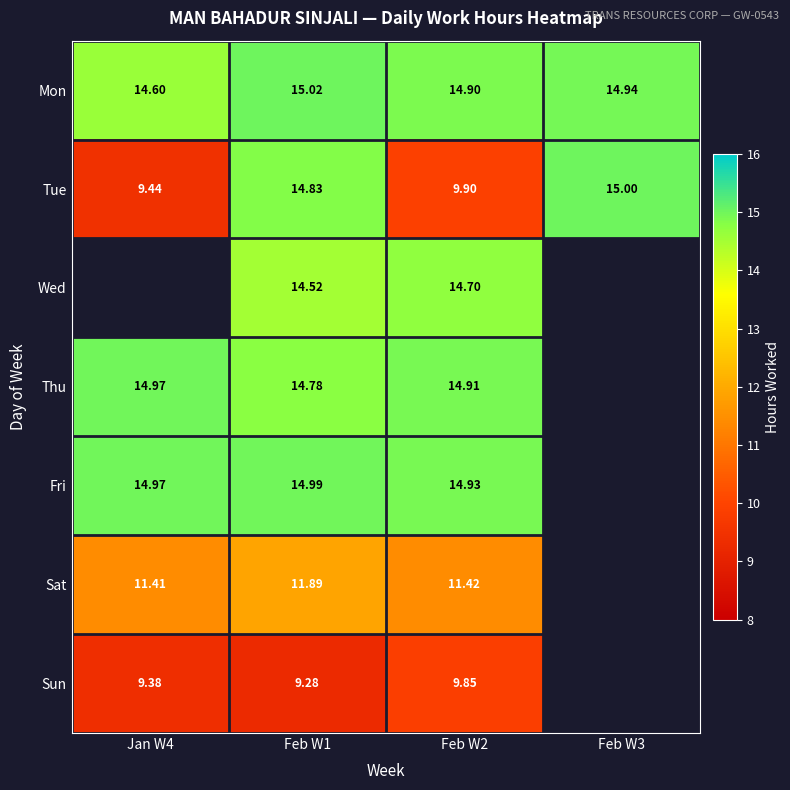

Is the value of Mon at Feb W2 greater than the value of Tue at Feb W1?

Yes